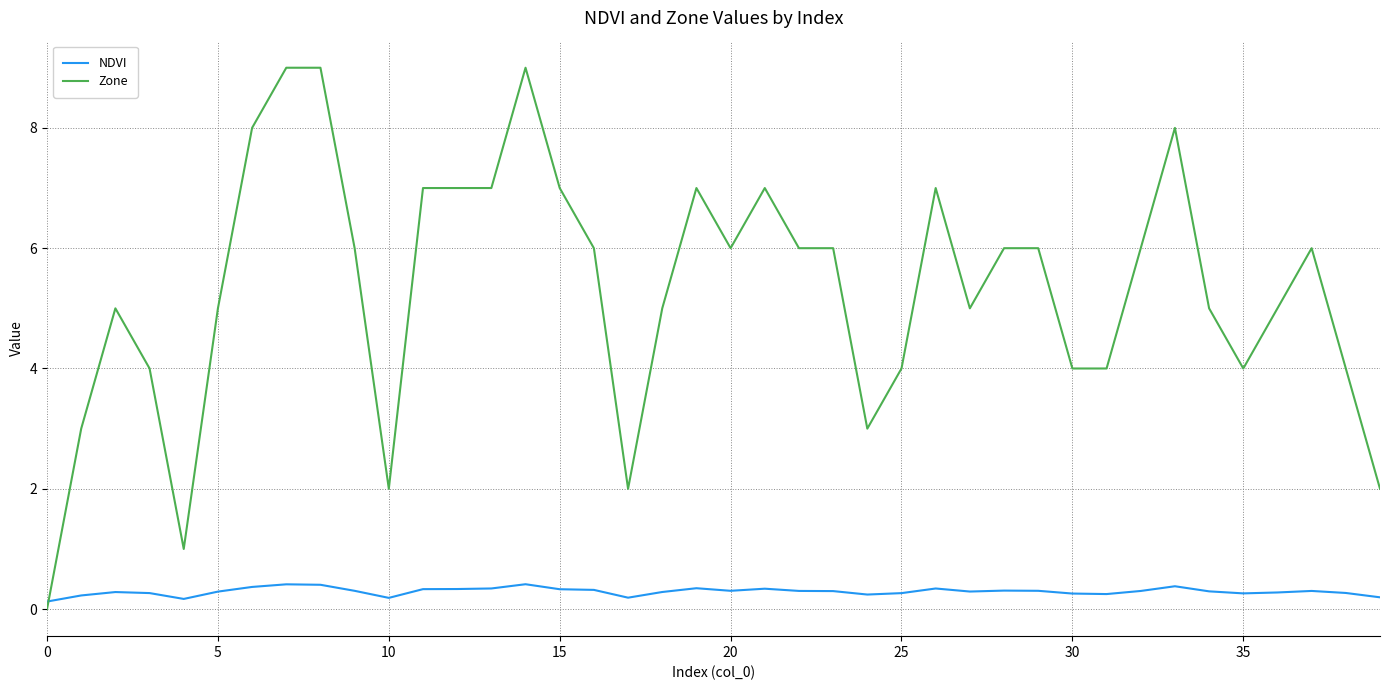

True or false: NDVI has more than 2 interior local peaks.

True